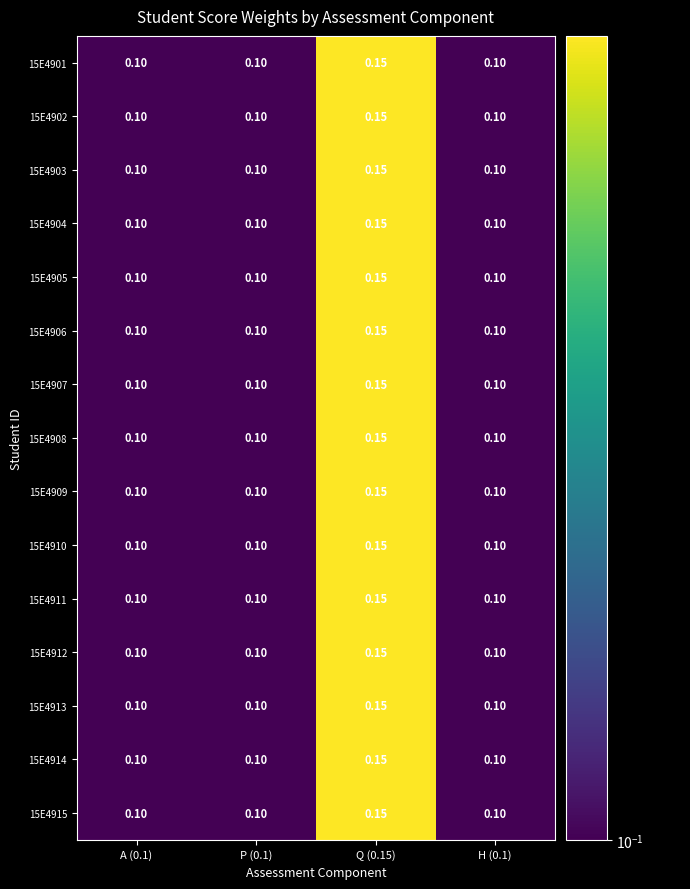

Which series changed the most between A (0.1) and H (0.1)?

15E4901